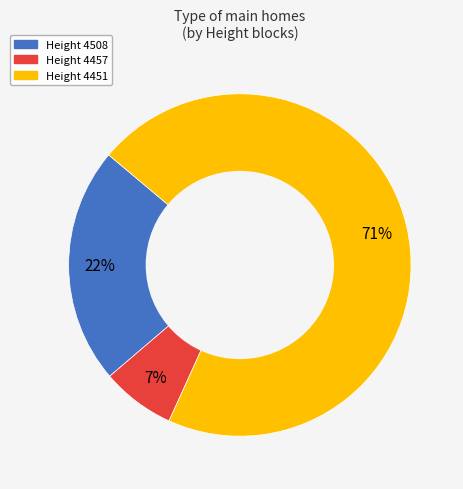

How many segments does this pie chart have?

3